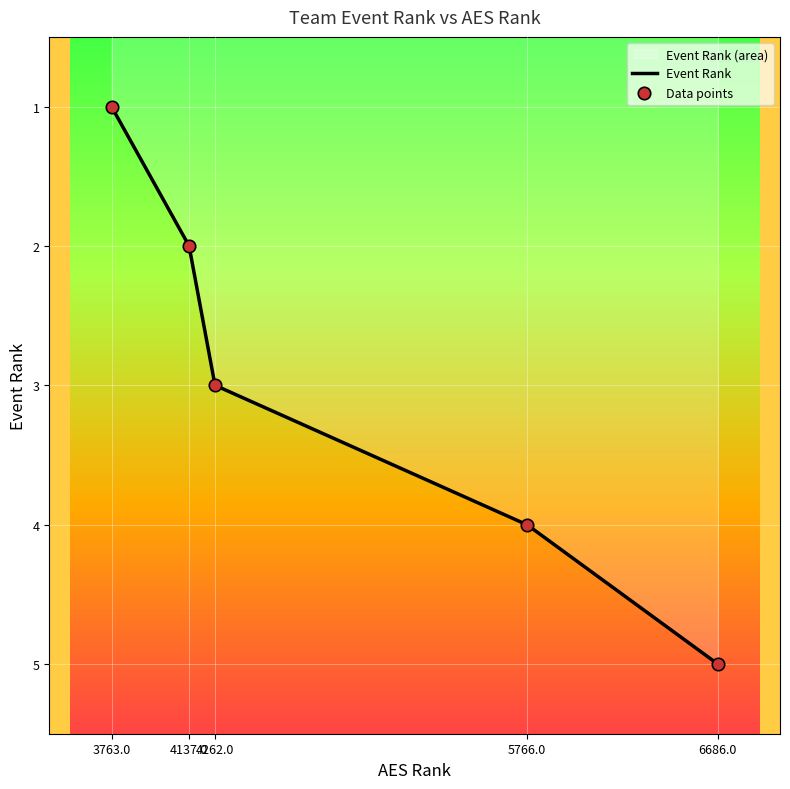

What is the change in value from 4137 to 5766?

+2